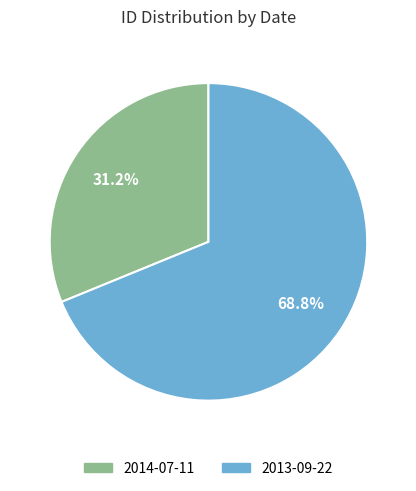

To the nearest percent, what percentage of the pie is 2013-09-22?

69%